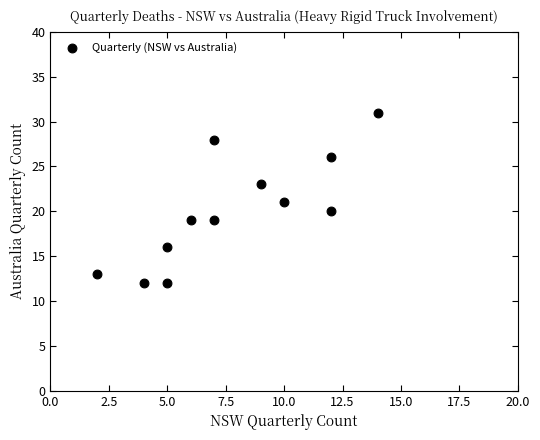

What is the range of Y values (max minus min)?

19